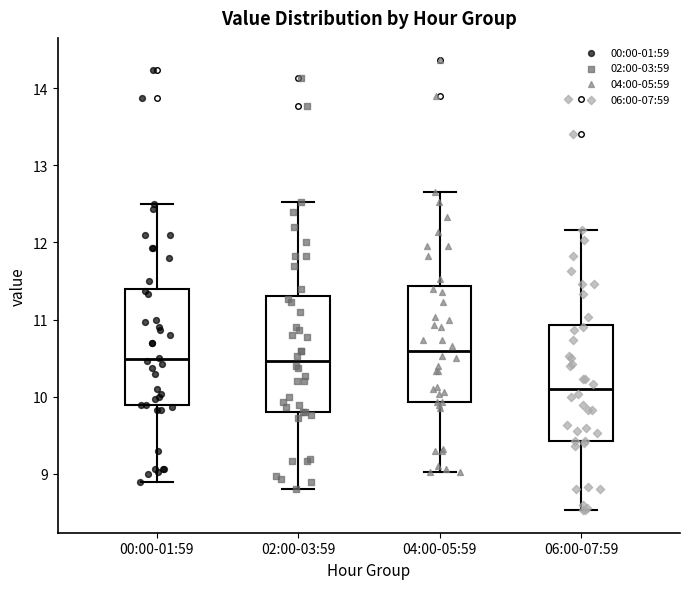

Reading left to right, transcribe this box plot: for each box, give where its median line is, the range the box spans, and where its two whiskers end, as read against the y-axis. The values are not printed on the chart, so give them approximately, as read against the axis.

00:00-01:59: median 10.5, box 9.9 to 11.4, whiskers 8.9 to 12.5
02:00-03:59: median 10.5, box 9.8 to 11.3, whiskers 8.8 to 12.5
04:00-05:59: median 10.6, box 9.9 to 11.4, whiskers 9.0 to 12.7
06:00-07:59: median 10.1, box 9.4 to 10.9, whiskers 8.5 to 12.2